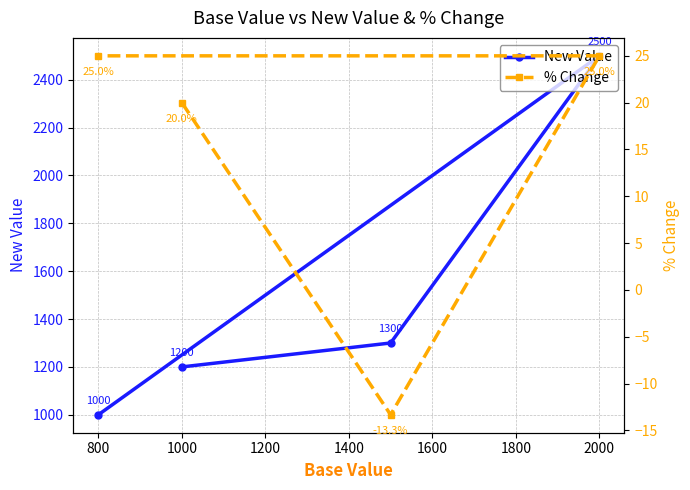

What is the approximate value of New Value at 800, to the nearest 50?

1000